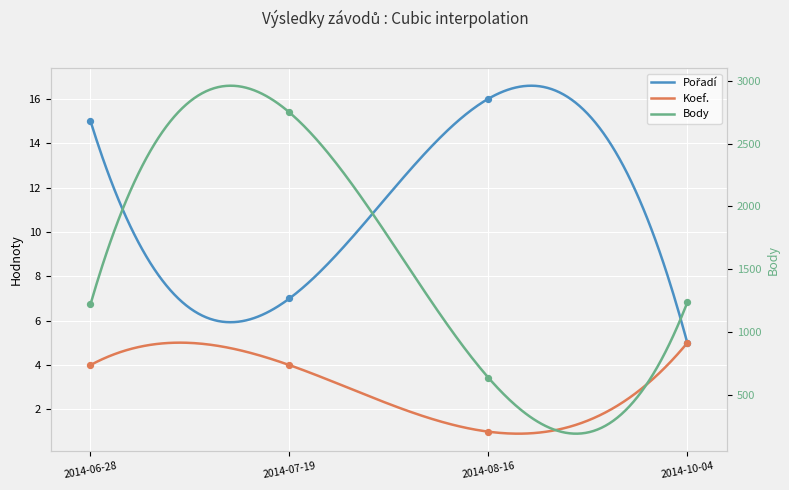

Which series reaches the maximum Y coordinate?

Body